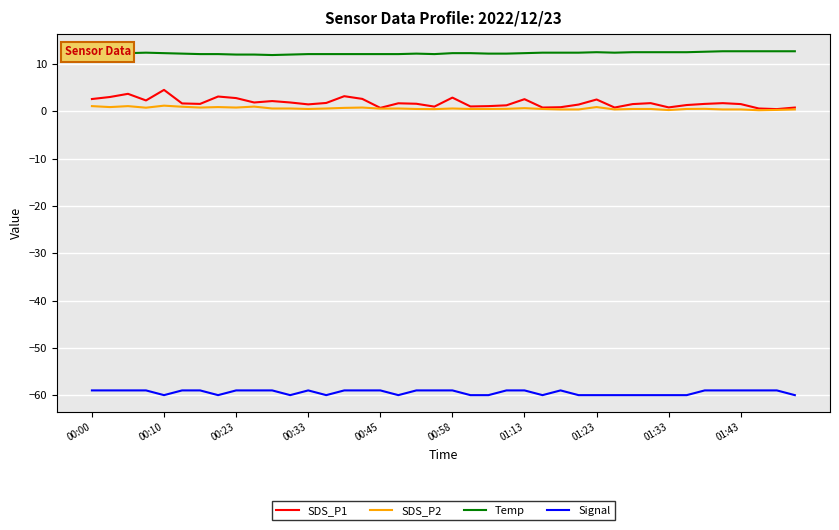

What is the highest value of the Temp series?

12.7